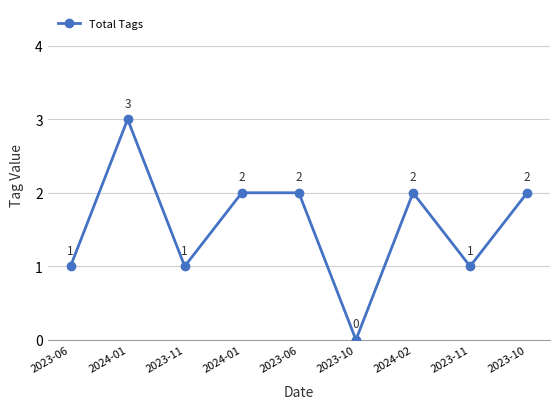

Does the chart have visible grid lines?

Yes